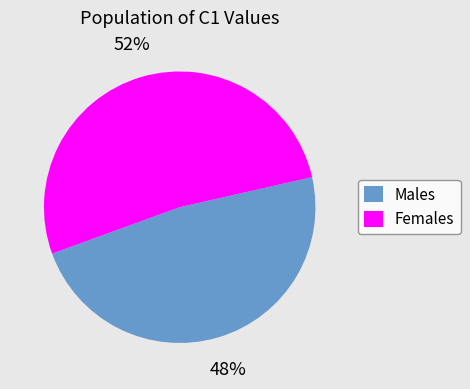

Do Males and Females together represent more than half of the pie?

Yes